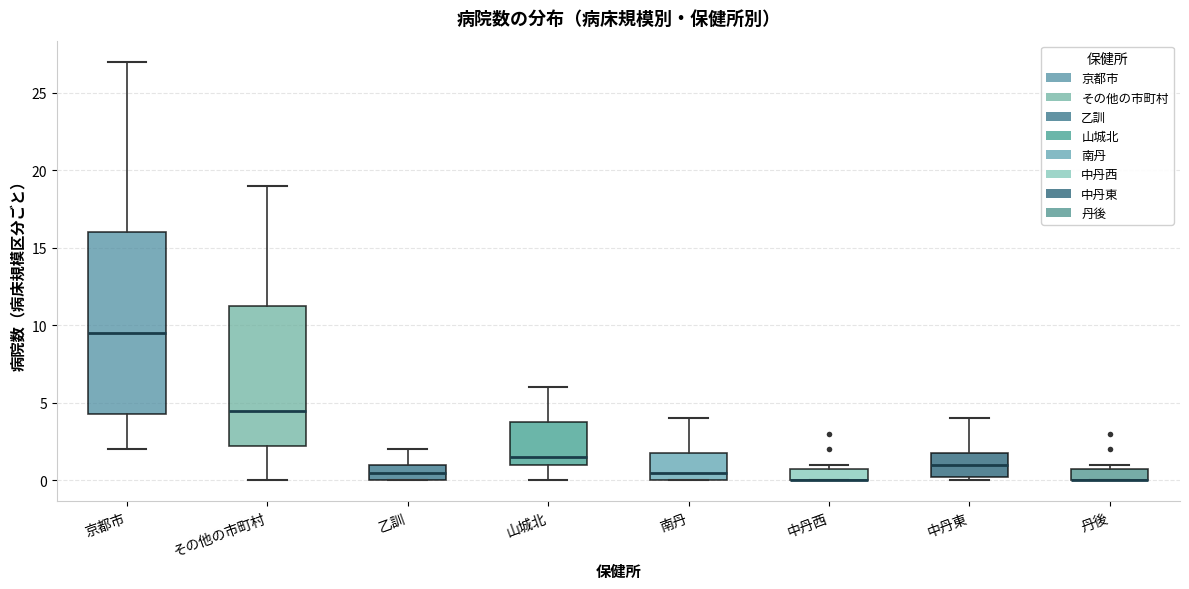

Where is the lower edge of the box for 丹後 on the y-axis? The values are not printed on the chart, so give them approximately, as read against the axis.

0.0